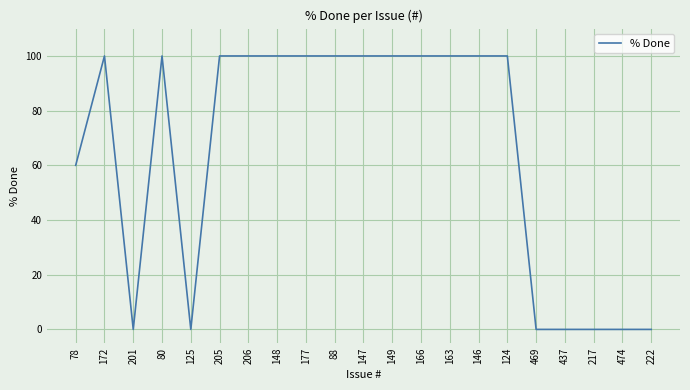

What position from the left is 166?

13